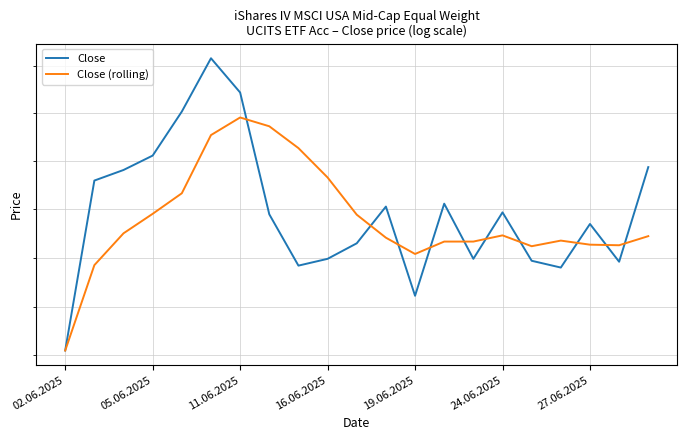

Rank the series at 8 from highest to lowest value.

Close (rolling), Close